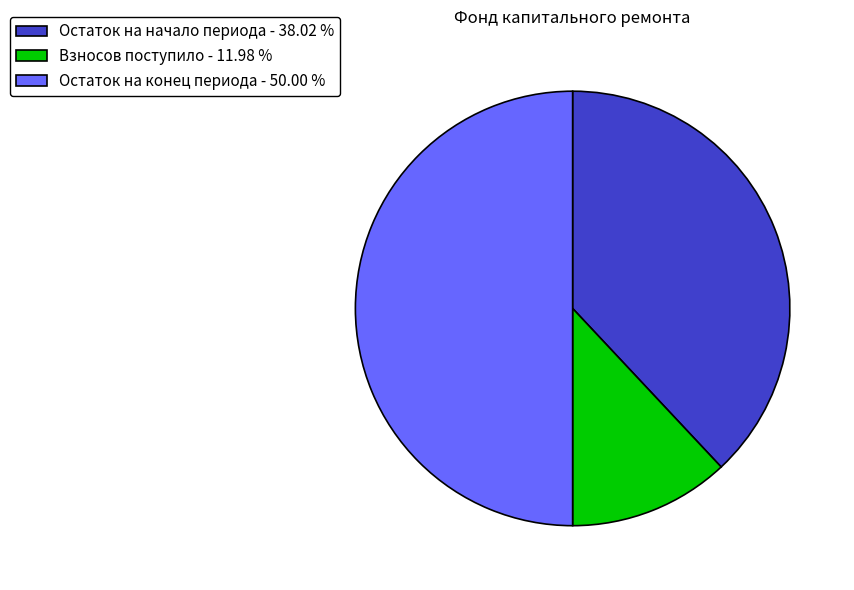

Count the number of slices in the pie.

3